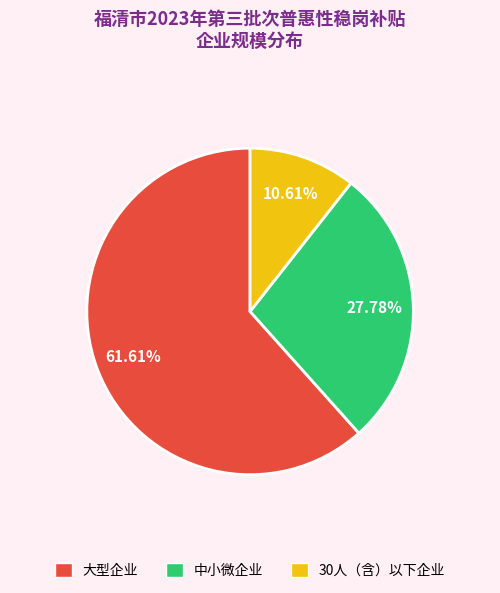

What is the largest slice in the pie chart?

大型企业